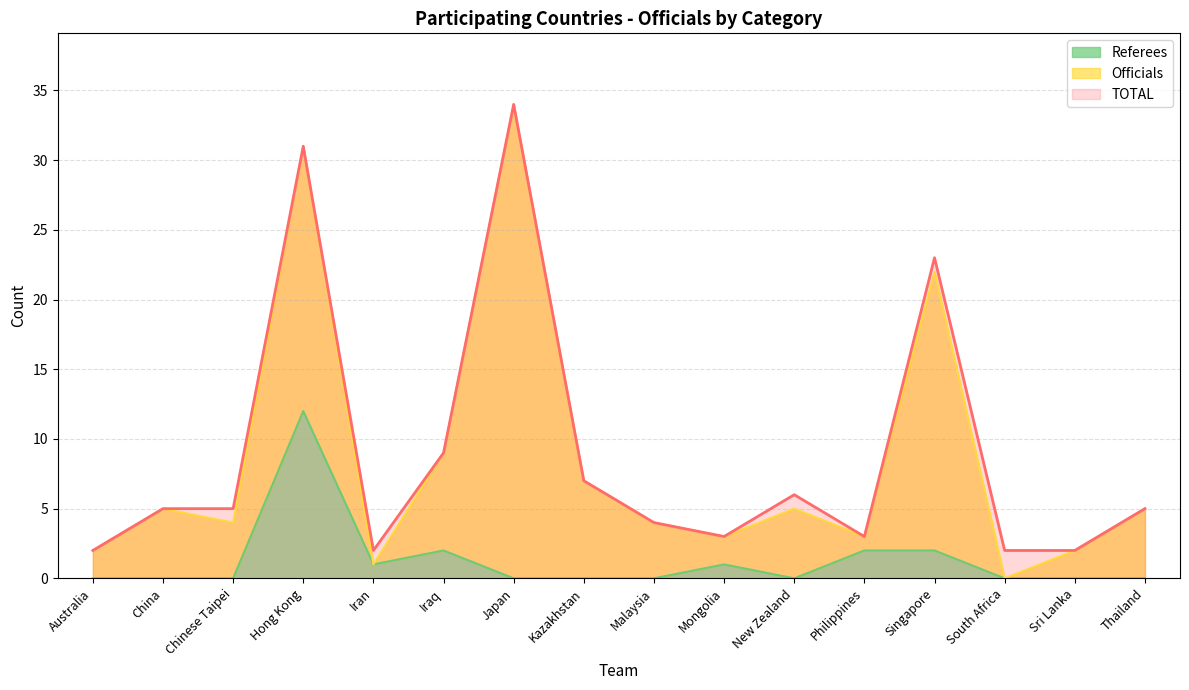

How many interior local peaks does the Referees series have?

3